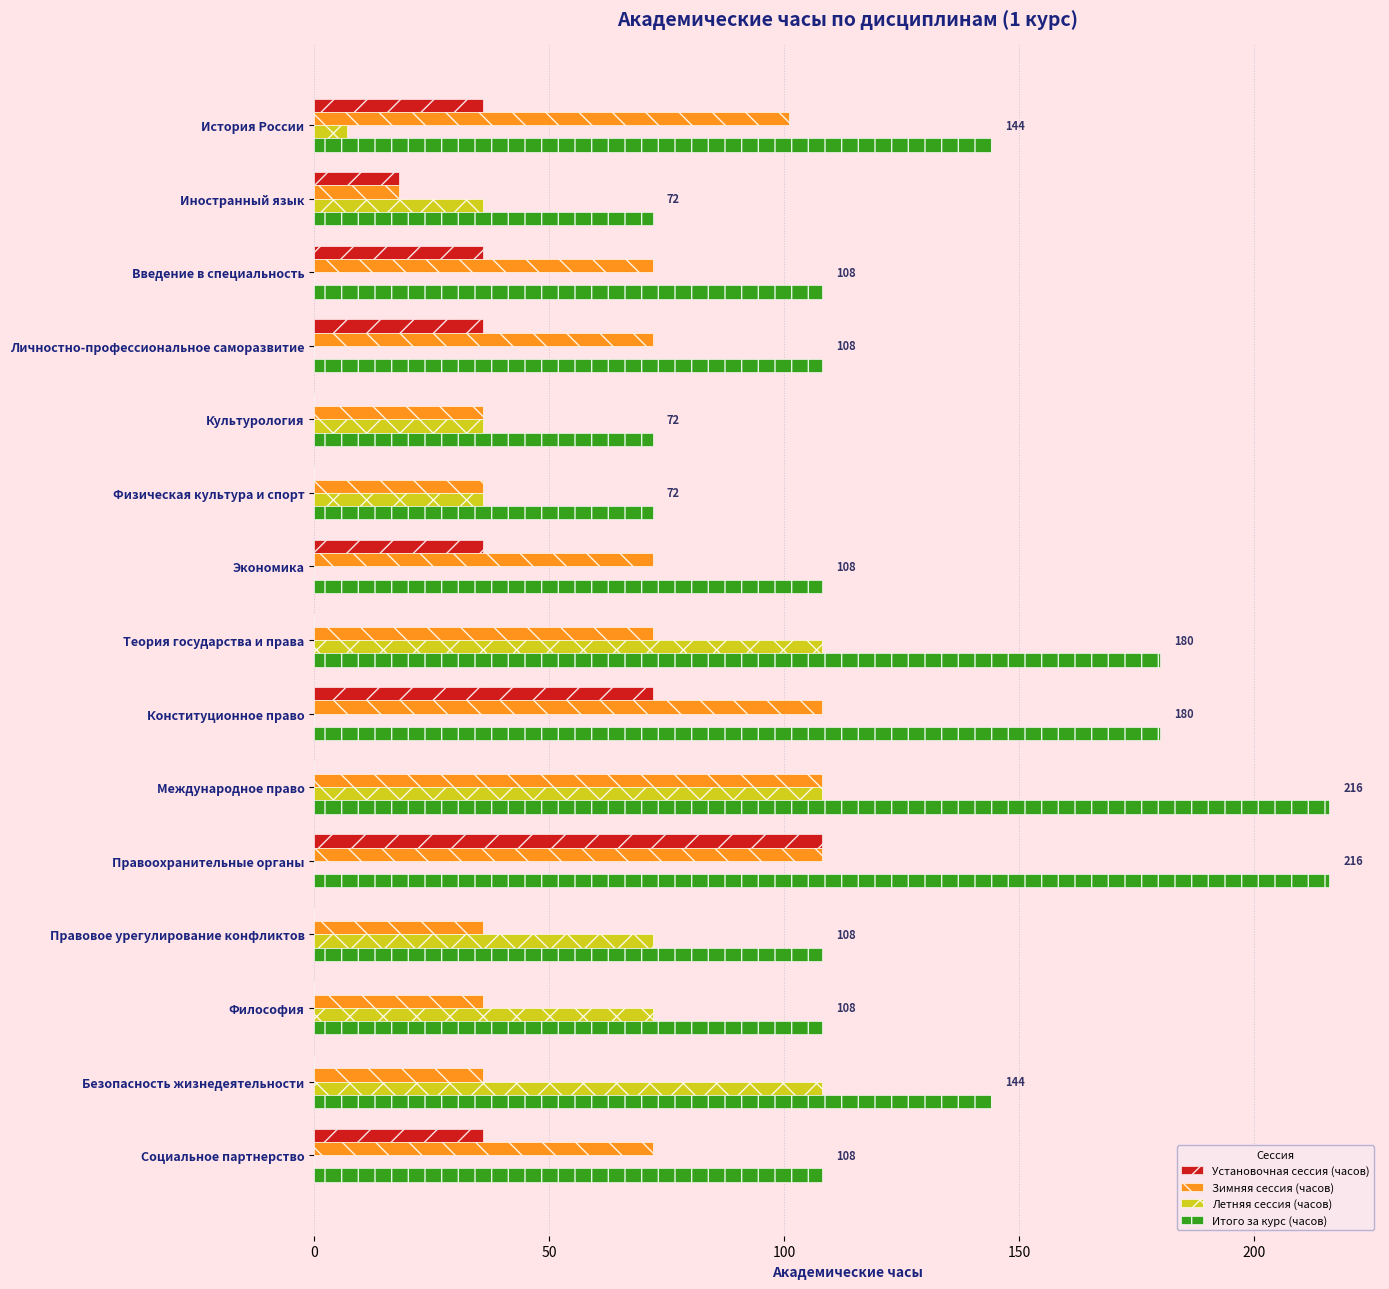

What is the sum of the Установочная сессия (часов) values at Безопасность жизнедеятельности and Правоохранительные органы?

108